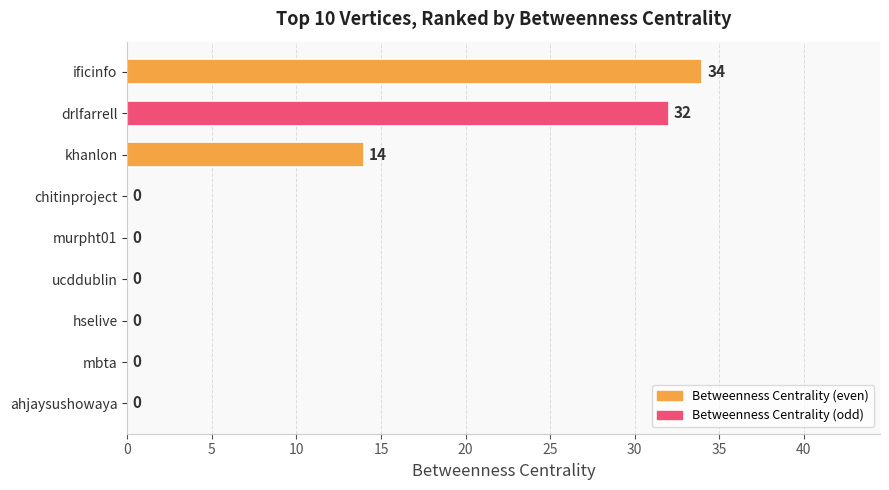

Count the number of data series in this chart.

1